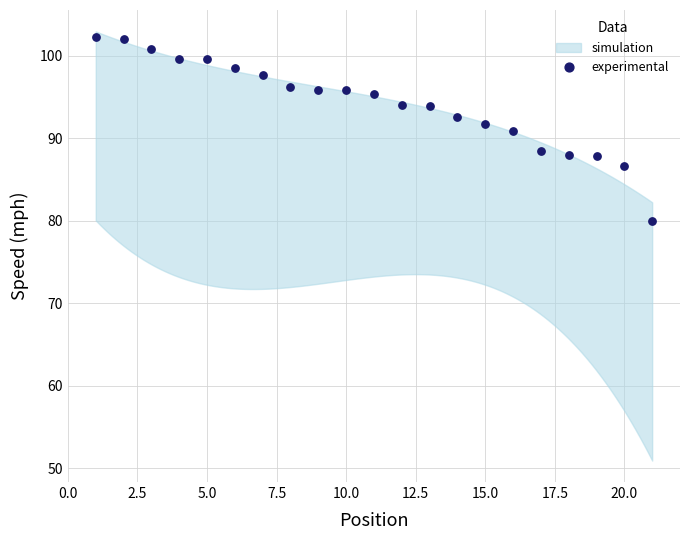

What is the range of X values (max minus min)?

20.0